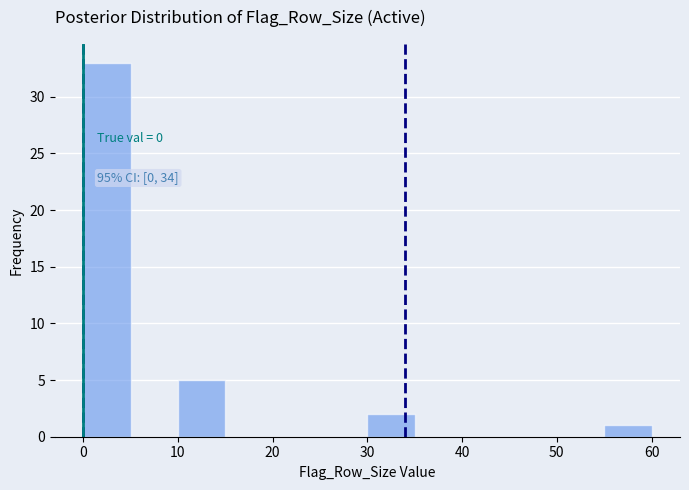

Which range on the x-axis has the tallest bar?

0 to 5